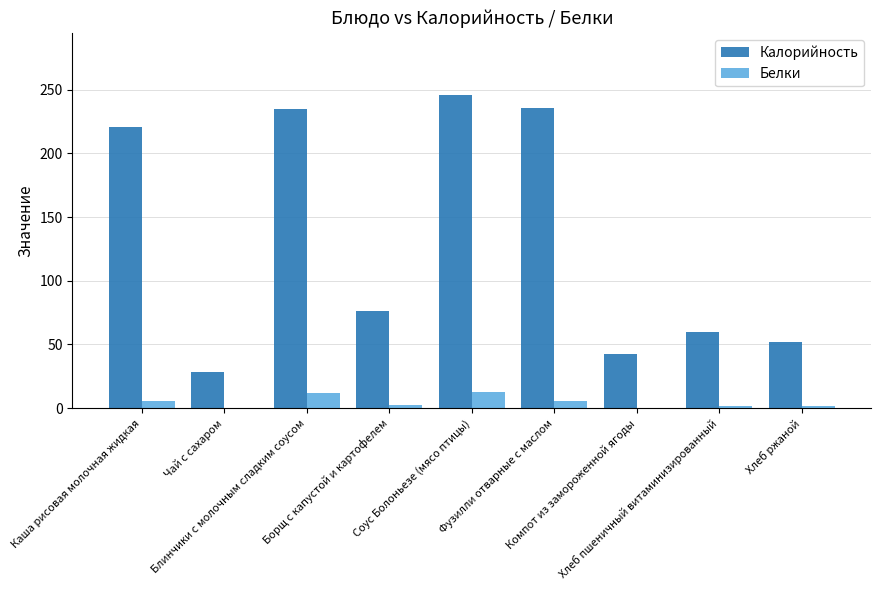

What is the sum of all Белки values?

42.8